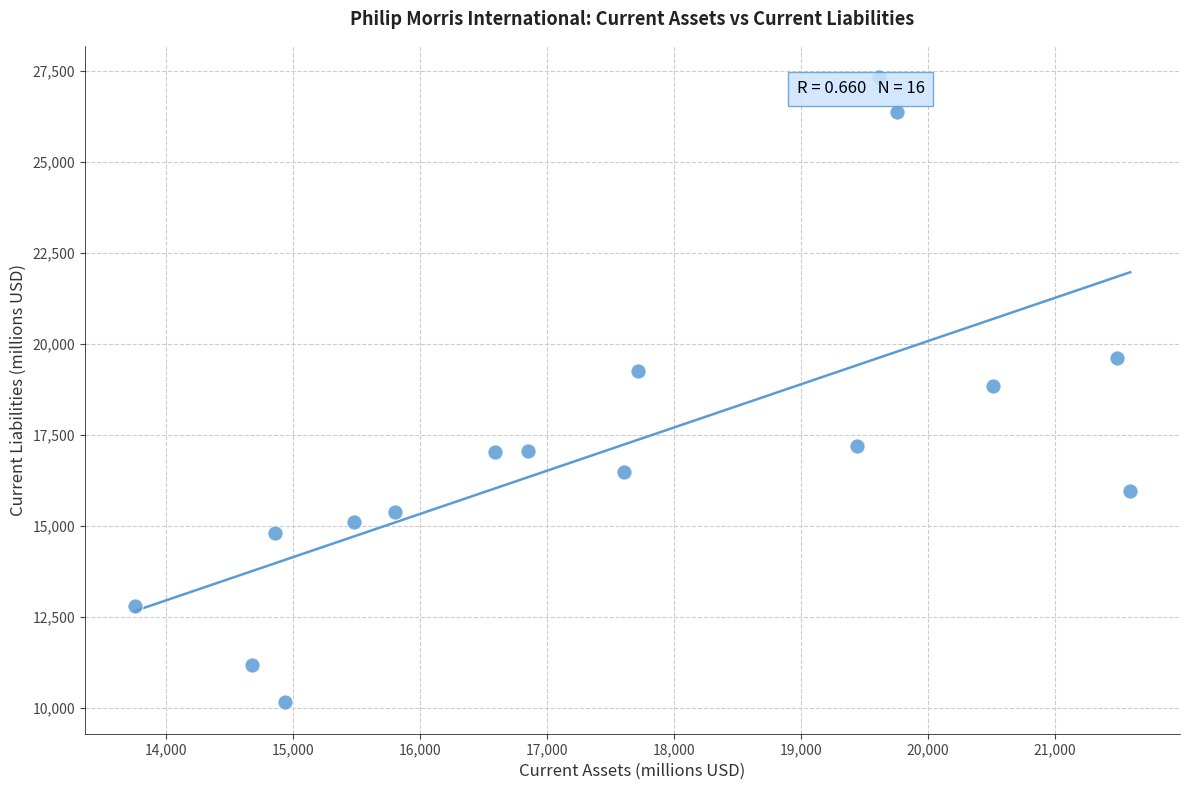

What is the range of X values (max minus min)?

7838